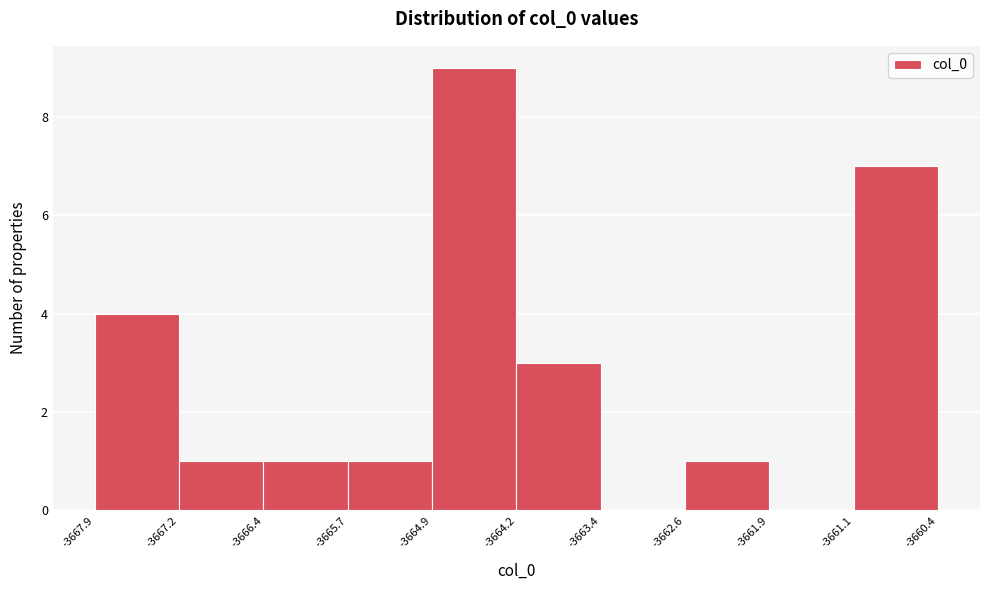

Reading left to right, list every bar in this chart as the range it spans on the x-axis followed by its height. The values are not printed on the chart, so give them approximately, as read against the axis.

-3667.9 to -3667.2: 4
-3667.2 to -3666.4: 1
-3666.4 to -3665.7: 1
-3665.7 to -3664.9: 1
-3664.9 to -3664.2: 9
-3664.2 to -3663.4: 3
-3663.4 to -3662.6: 0
-3662.6 to -3661.9: 1
-3661.9 to -3661.1: 0
-3661.1 to -3660.4: 7